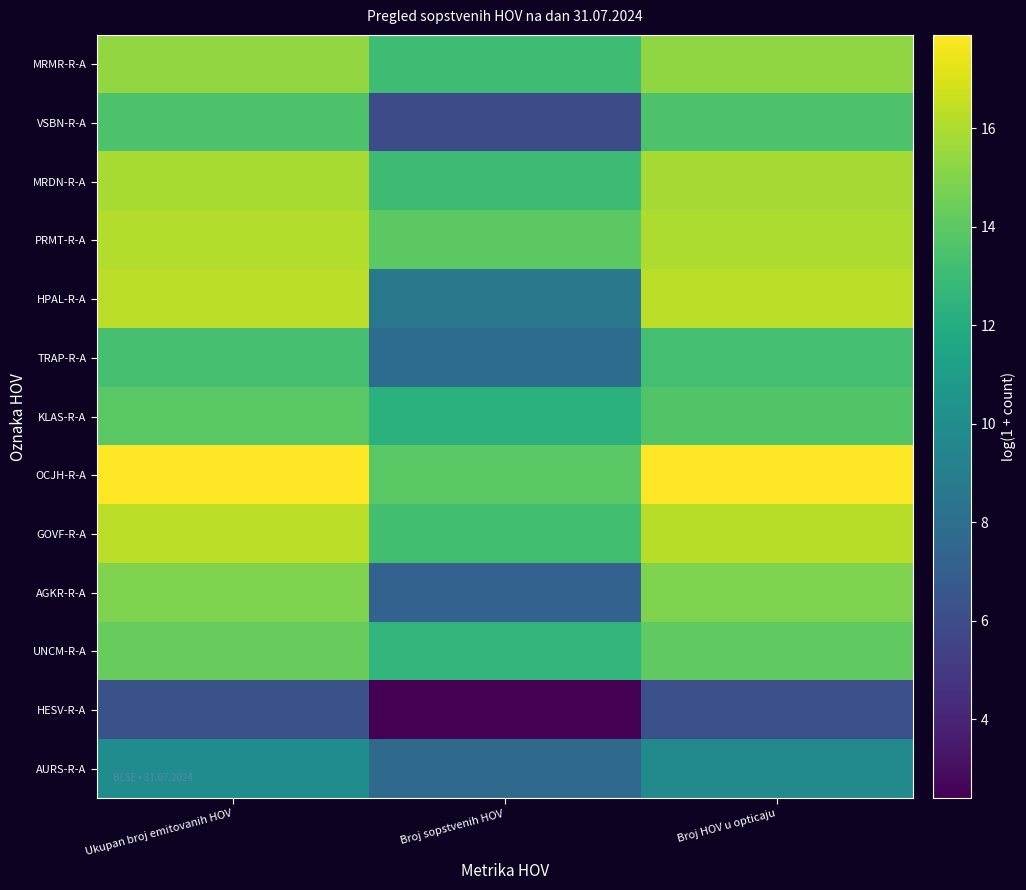

What is the difference between the highest and lowest values at Broj HOV u opticaju?

11.7